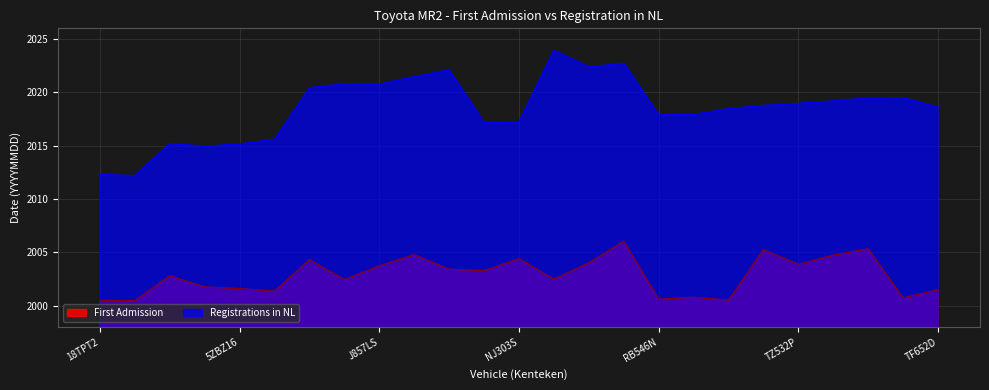

How many values in the First Admission series exceed 2002?

15